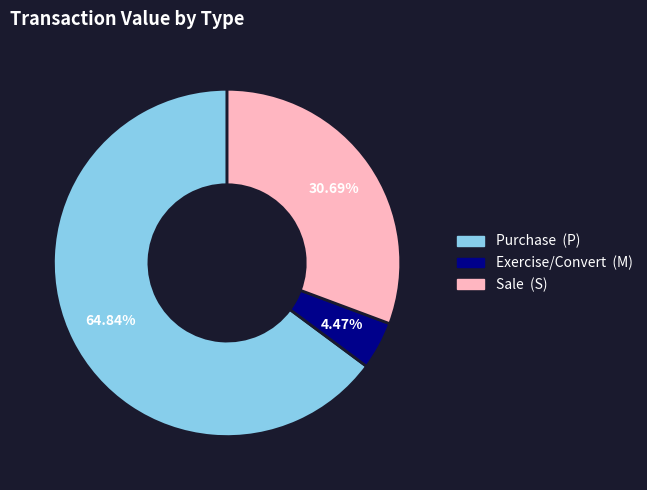

Is there any slice that represents more than half of the pie?

Yes